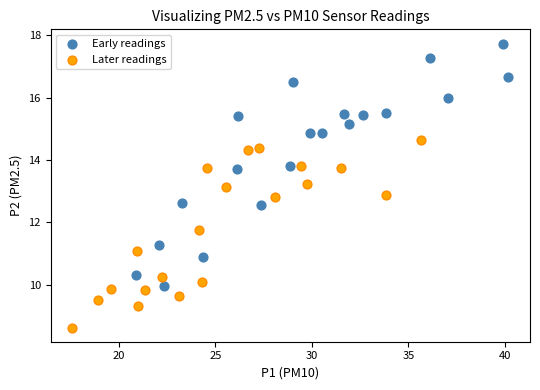

Which series contains the highest Y value?

Early readings